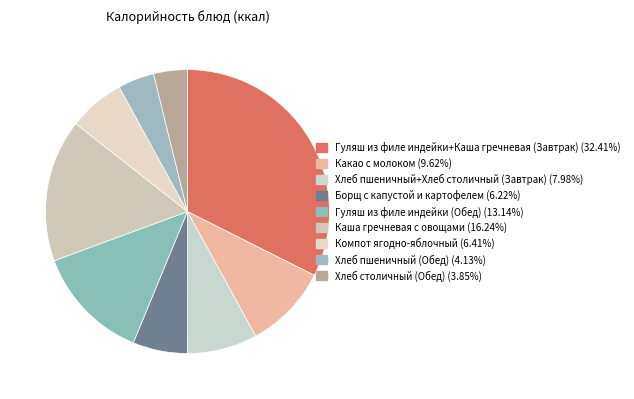

Is it true that Хлеб пшеничный+Хлеб столичный (Завтрак) is 14% of the pie?

False